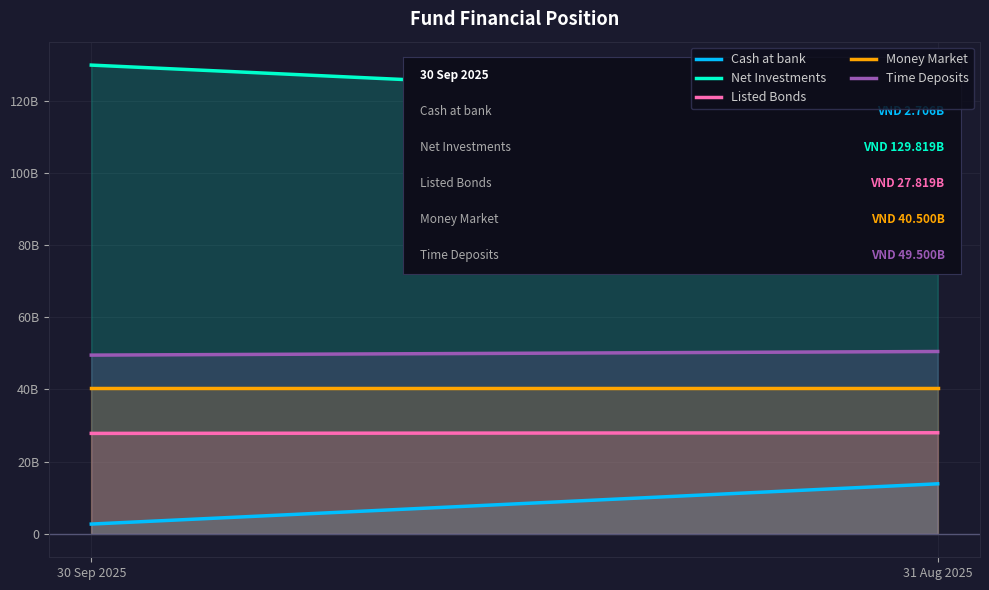

What is the value of the Net Investments point at the 1st from the left?

129818900000